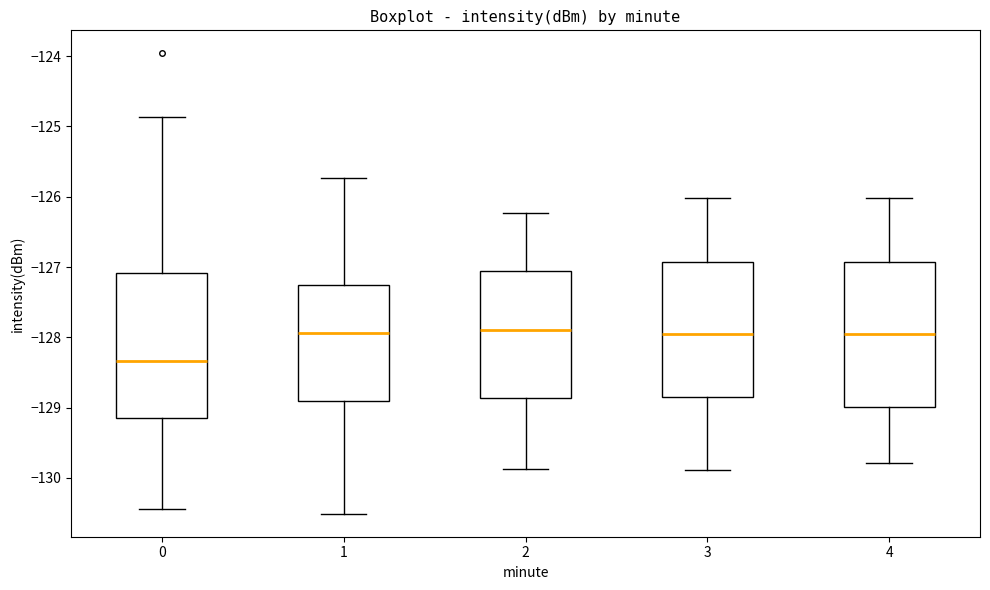

Reading left to right, read every box against the y-axis: the position of its median line, the range the box covers, and the ends of its whiskers. The values are not printed on the chart, so give them approximately, as read against the axis.

0: median -128.3, box -129.1 to -127.1, whiskers -130.4 to -124.9
1: median -127.9, box -128.9 to -127.3, whiskers -130.5 to -125.7
2: median -127.9, box -128.9 to -127.0, whiskers -129.9 to -126.2
3: median -128.0, box -128.8 to -126.9, whiskers -129.9 to -126.0
4: median -128.0, box -129.0 to -126.9, whiskers -129.8 to -126.0